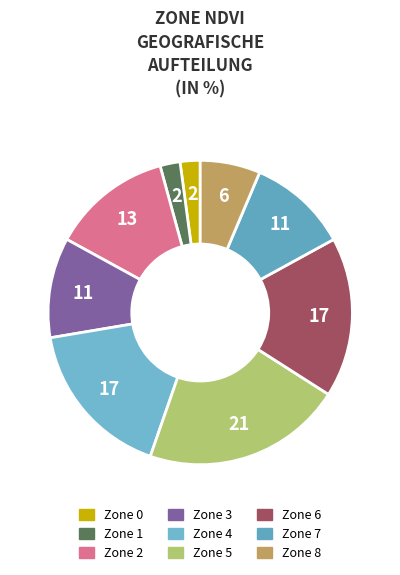

Which slice is the smallest?

Zone 0